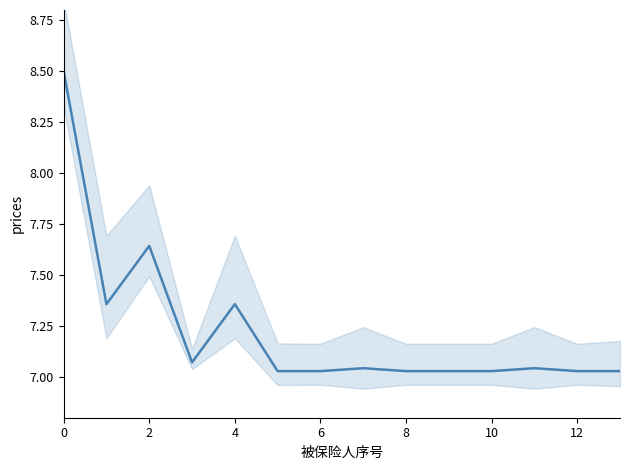

How many distinct data groups are displayed?

1